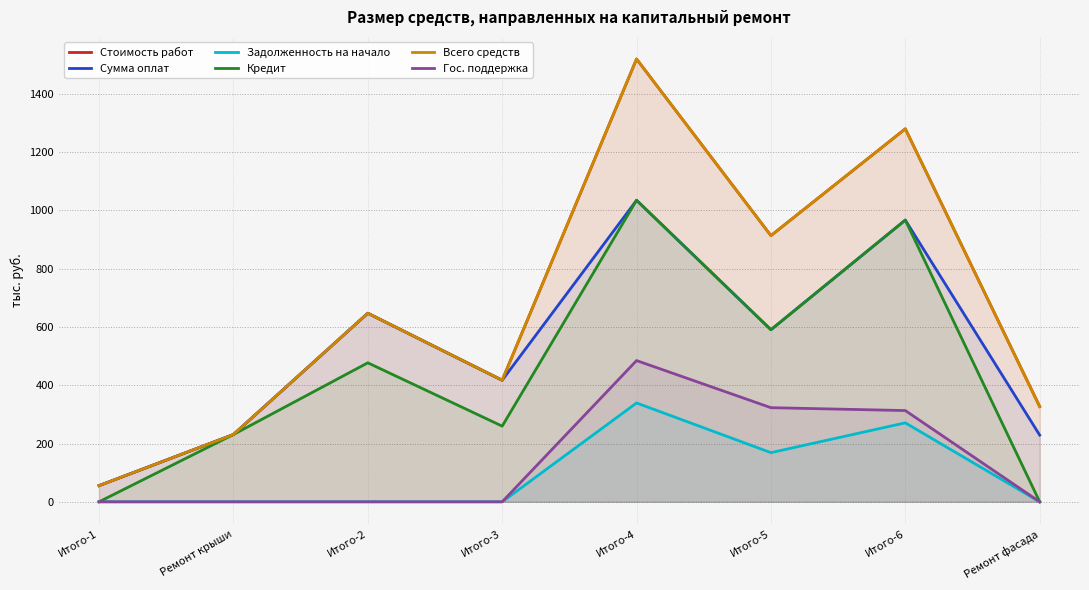

What is the maximum value shown in the chart?

1519.3